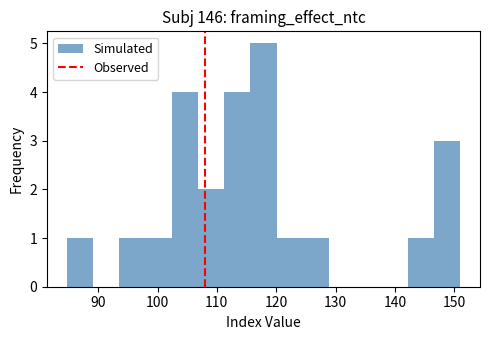

Over which range of the x-axis is the bar tallest?

116 to 120